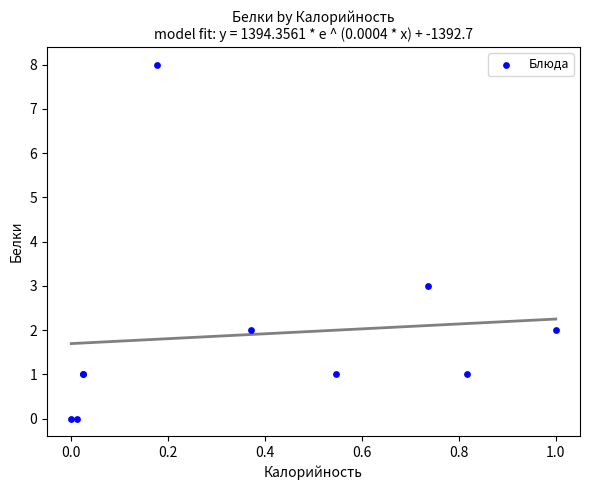

What Y value in the scatter plot is closest to 4?

3